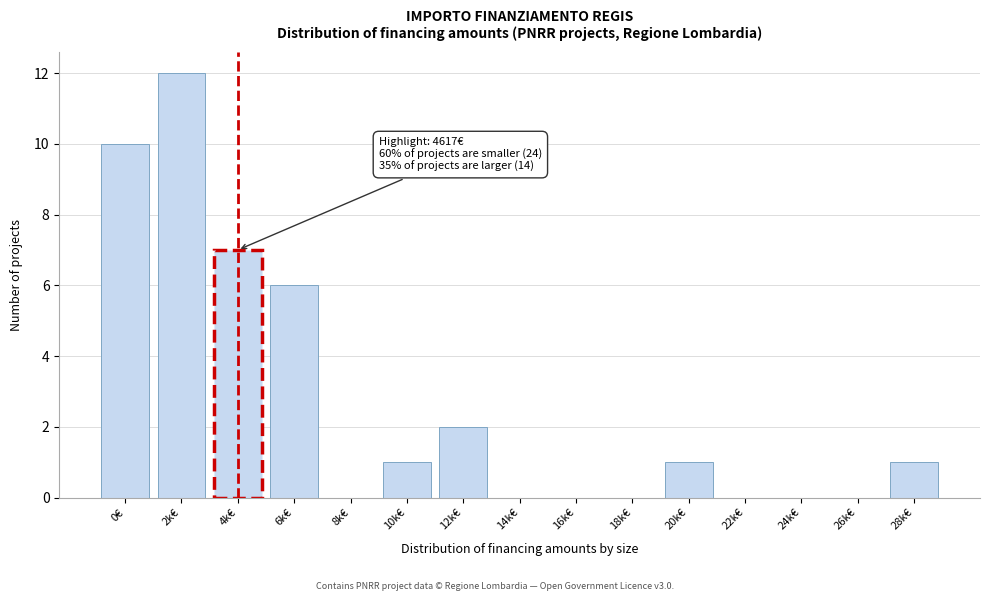

Reading left to right, what are all the values shown in this chart?

0€=10	2k€=12	4k€=7	6k€=6	8k€=0	10k€=1	12k€=2	14k€=0	16k€=0	18k€=0	20k€=1	22k€=0	24k€=0	26k€=0	28k€=1